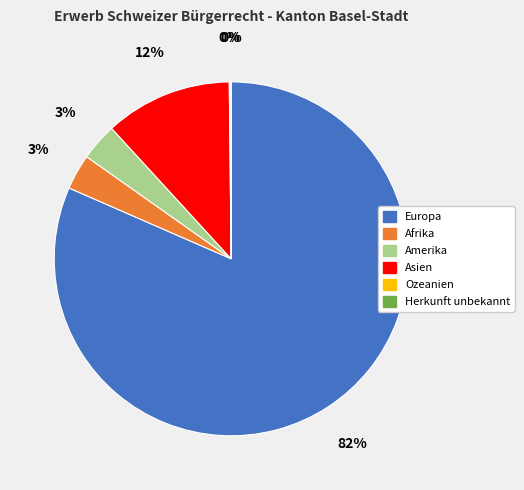

Does Europa represent more than half of the total?

Yes